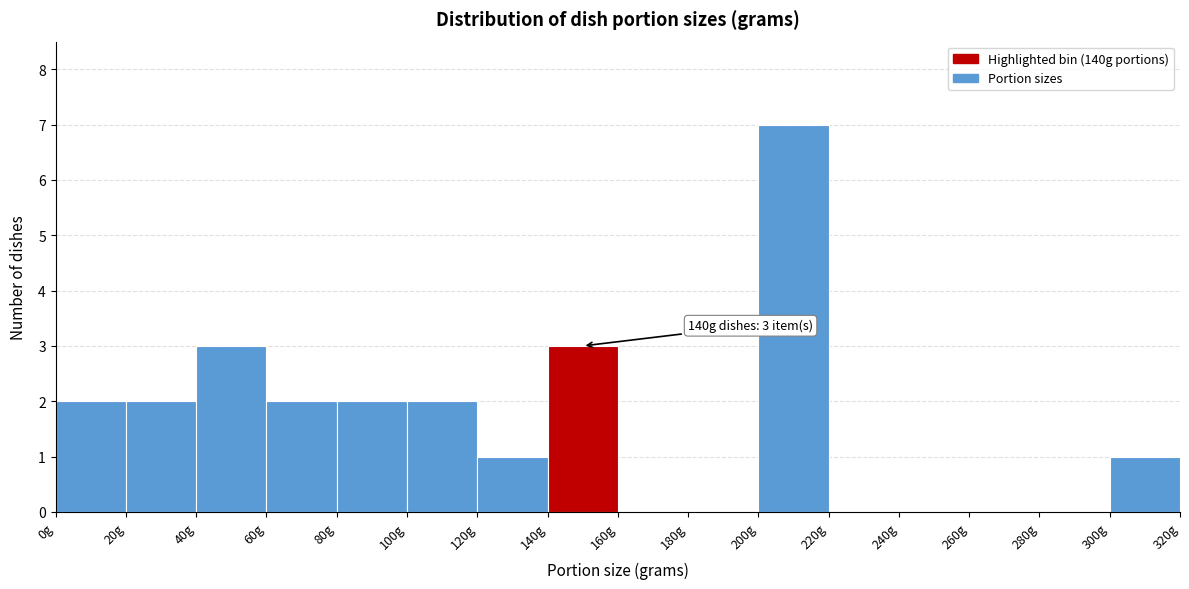

Which range on the x-axis has the tallest bar?

200 to 220